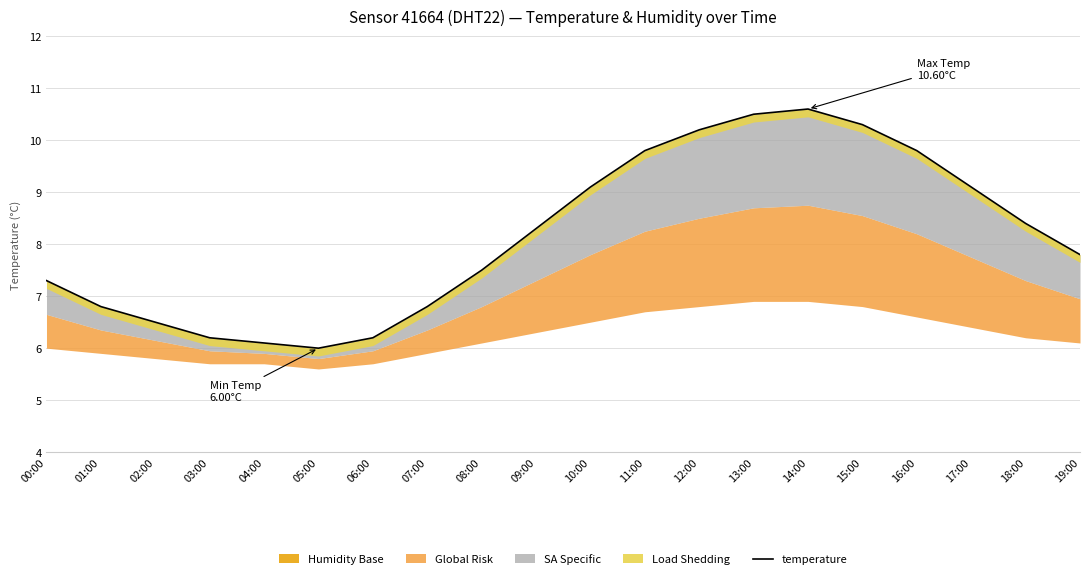

How many lines are shown in the chart?

1